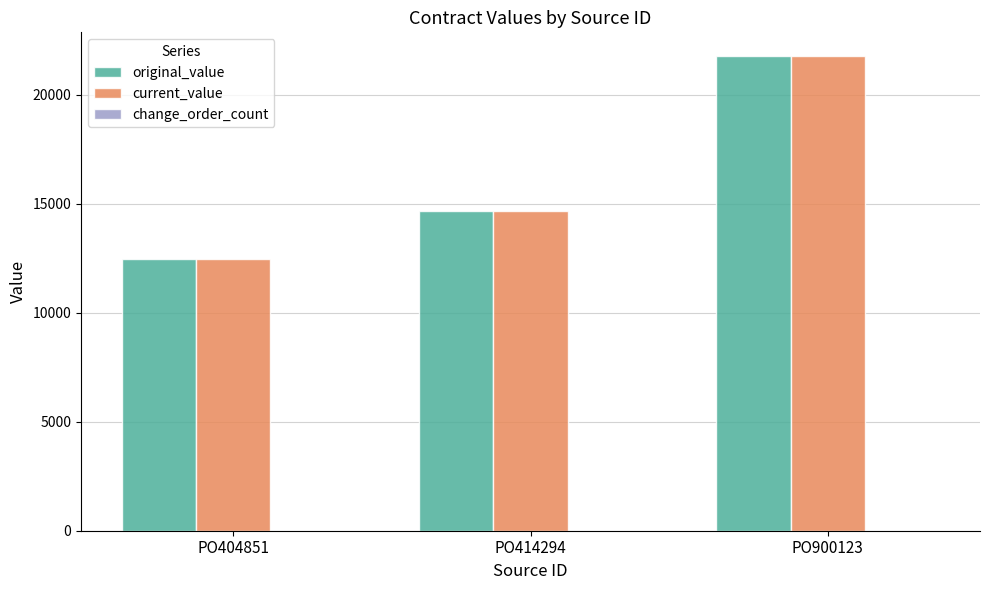

At which label is original_value closest to 17114?

PO414294